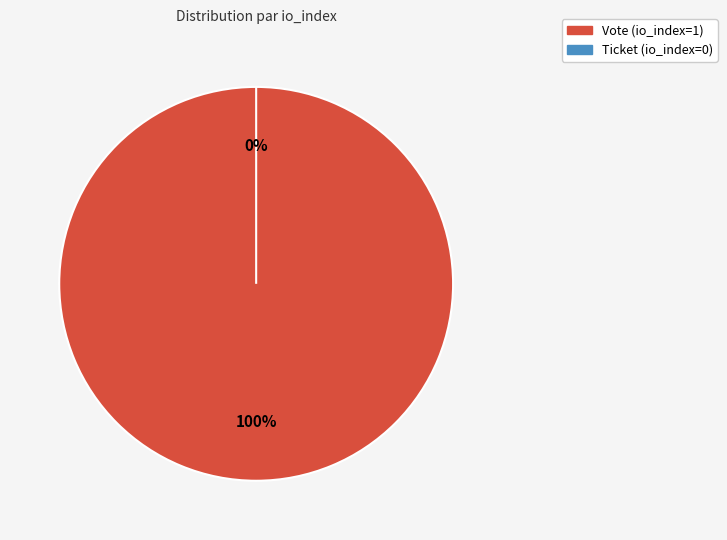

True or false: Ticket (io_index=0) accounts for 12% of the total.

False